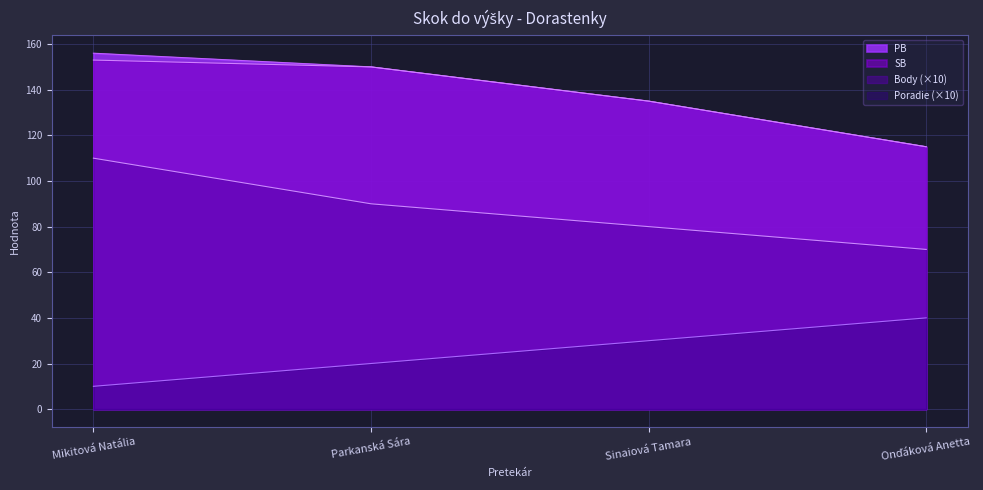

What is the label of the 1st point from the left?

Mikitová Natália